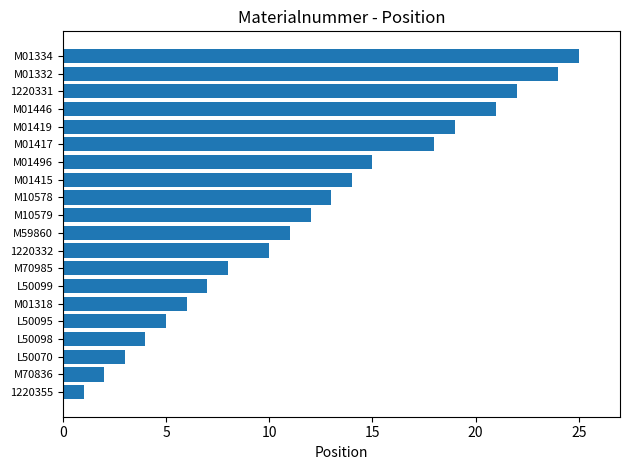

List the labels in order of value, largest first.

M01334, M01332, 1220331, M01446, M01419, M01417, M01496, M01415, M10578, M10579, M59860, 1220332, M70985, L50099, M01318, L50095, L50098, L50070, M70836, 1220355